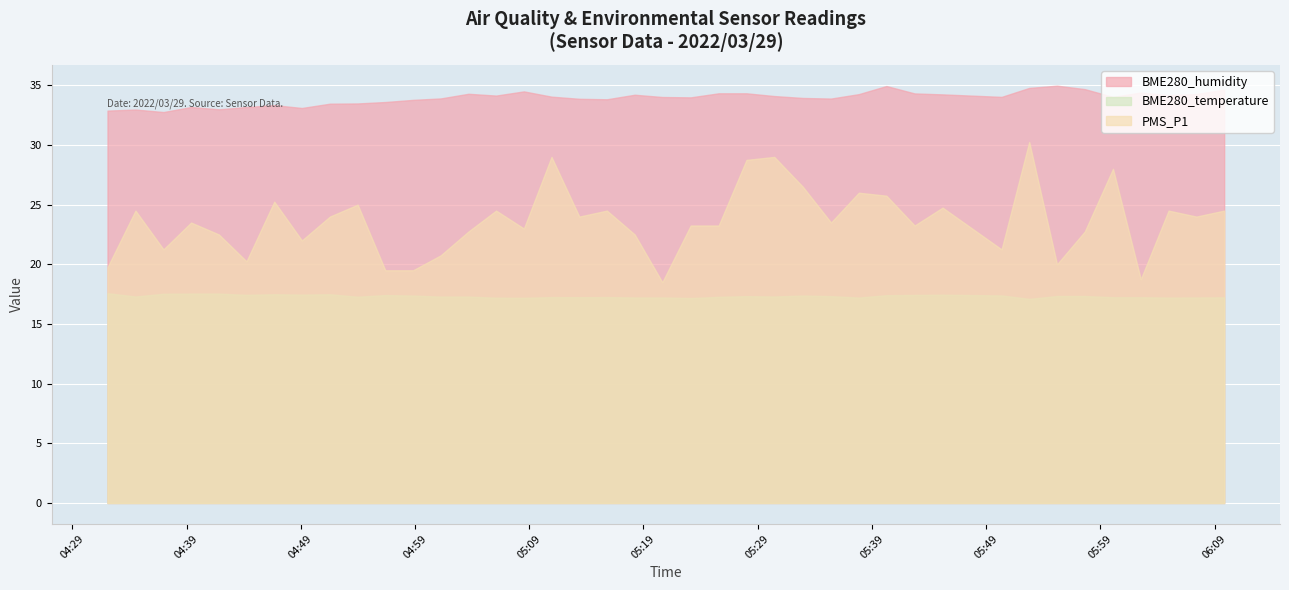

Is it true that PMS_P1 equals 41.9 at 2022/03/29 05:32:57?

False